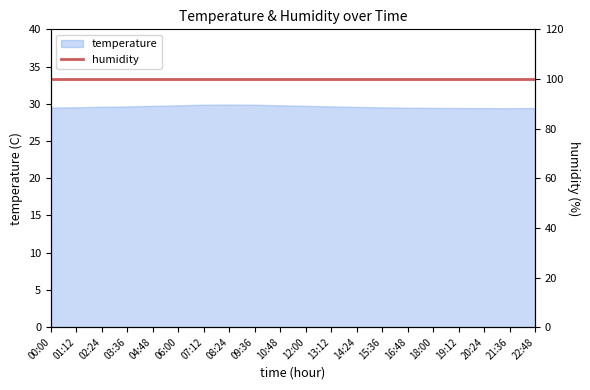

What is the greatest value displayed?

29.9